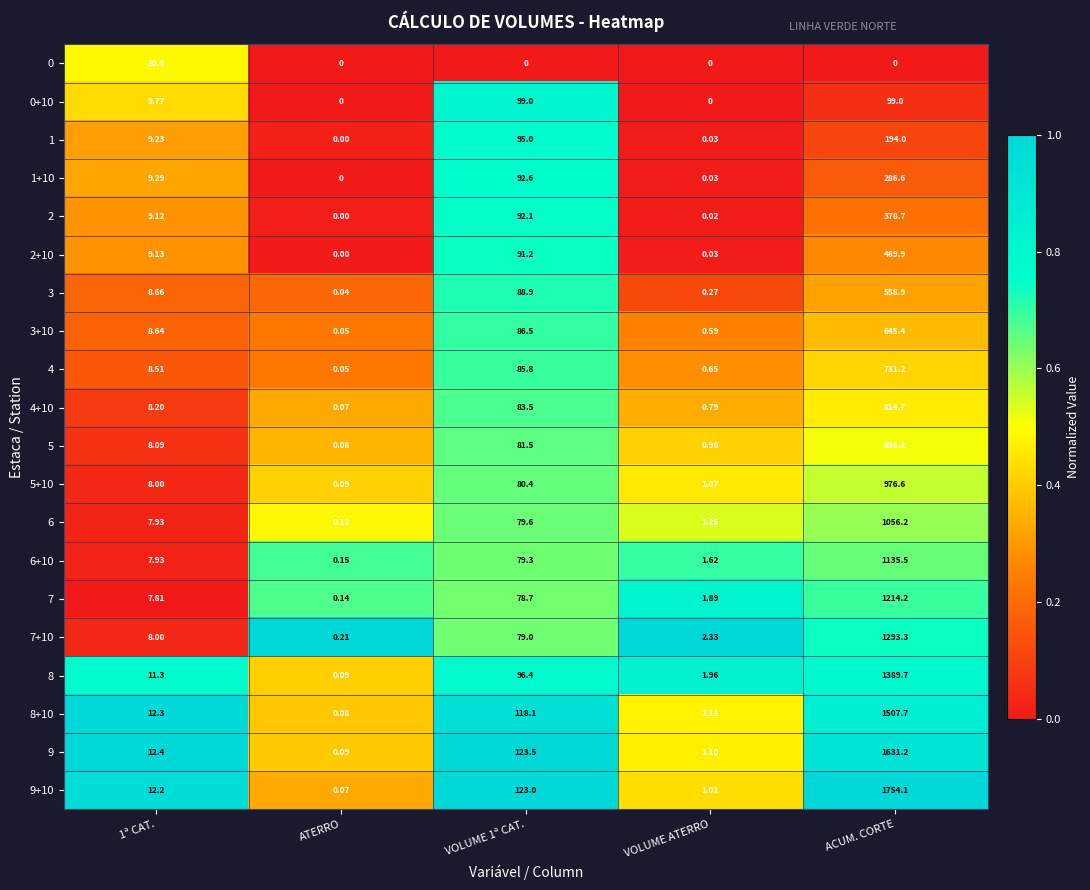

At which label does 1+10 reach its peak?

ACUM. CORTE